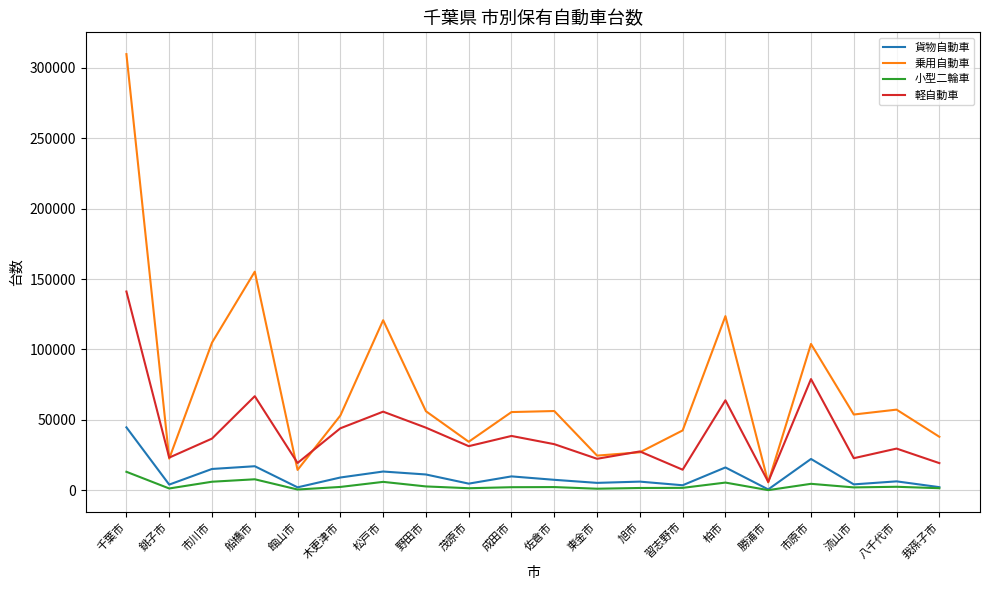

Is it true that 軽自動車 equals 41790 at 旭市?

False